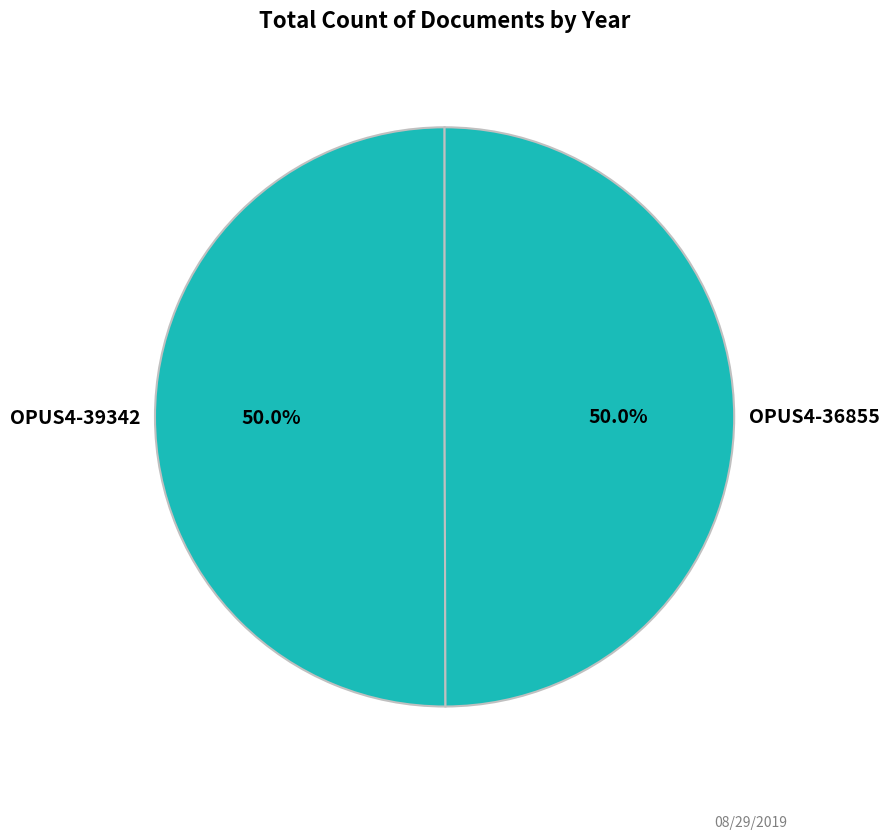

Approximately how many times larger is the value at OPUS4-39342 compared to OPUS4-36855?

1.0